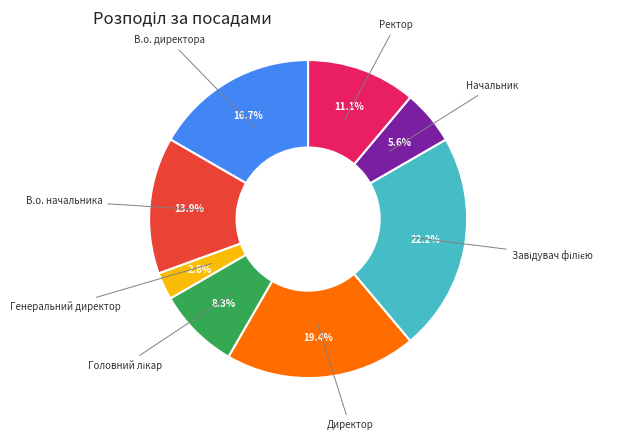

Is there a majority slice in this chart?

No